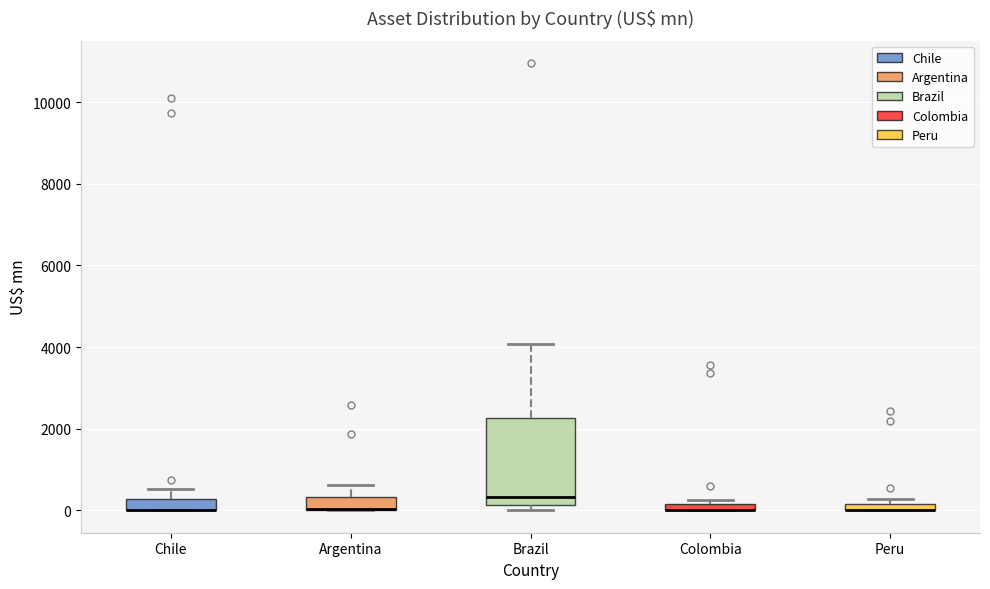

Which box is the tallest, from its lower edge to its upper edge?

Brazil